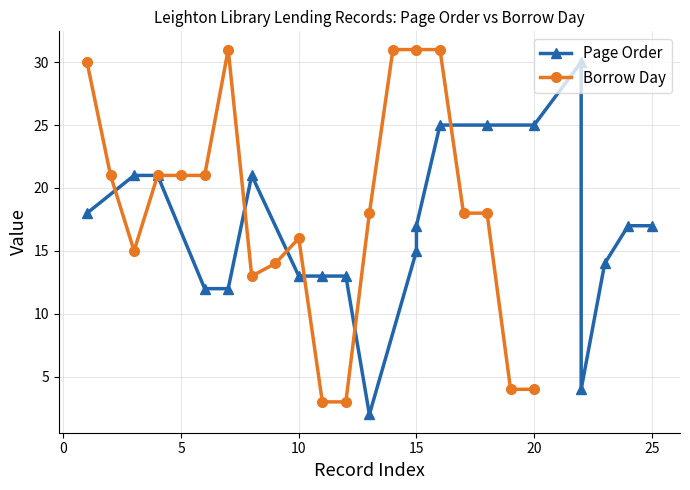

How many data points in Page Order are less than 17?

9